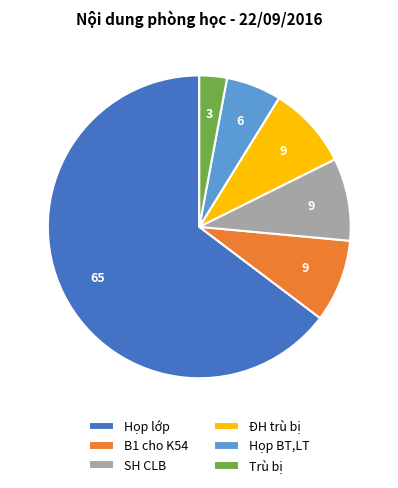

Which slice is the largest?

Họp lớp